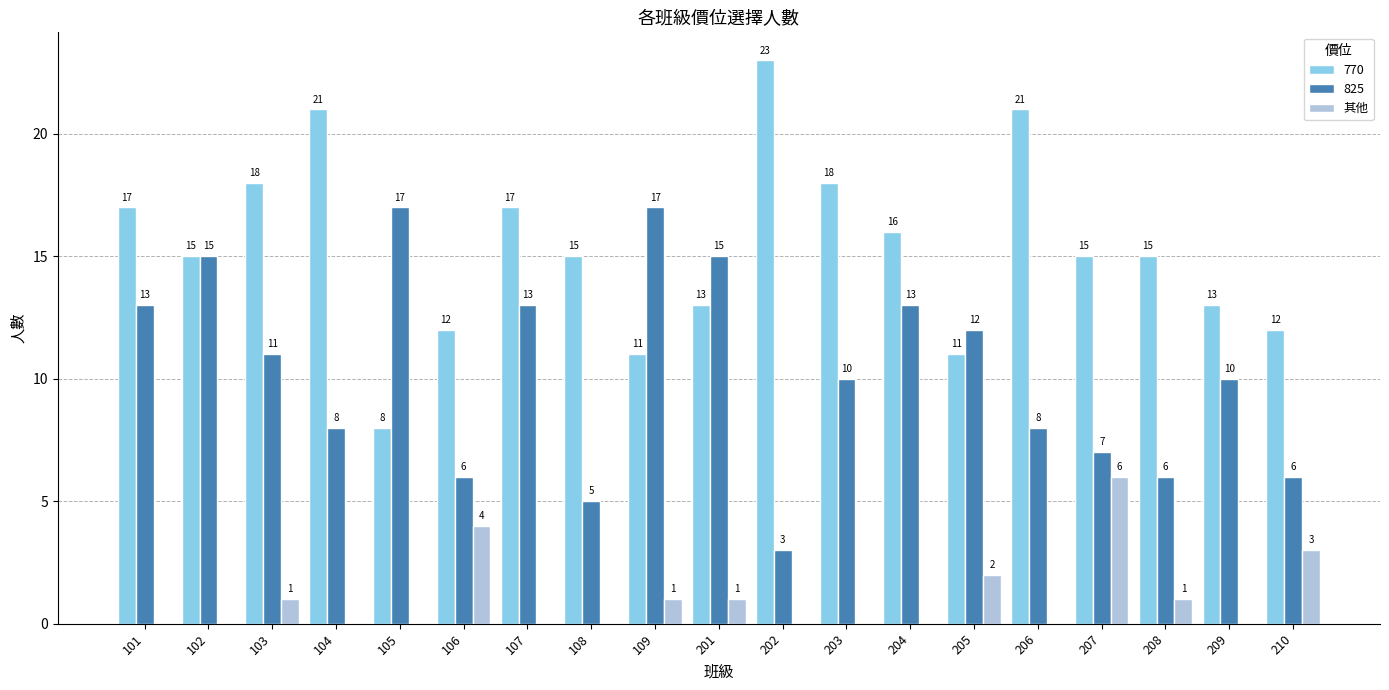

True or false: 770 has a value of 13 at 201.

True